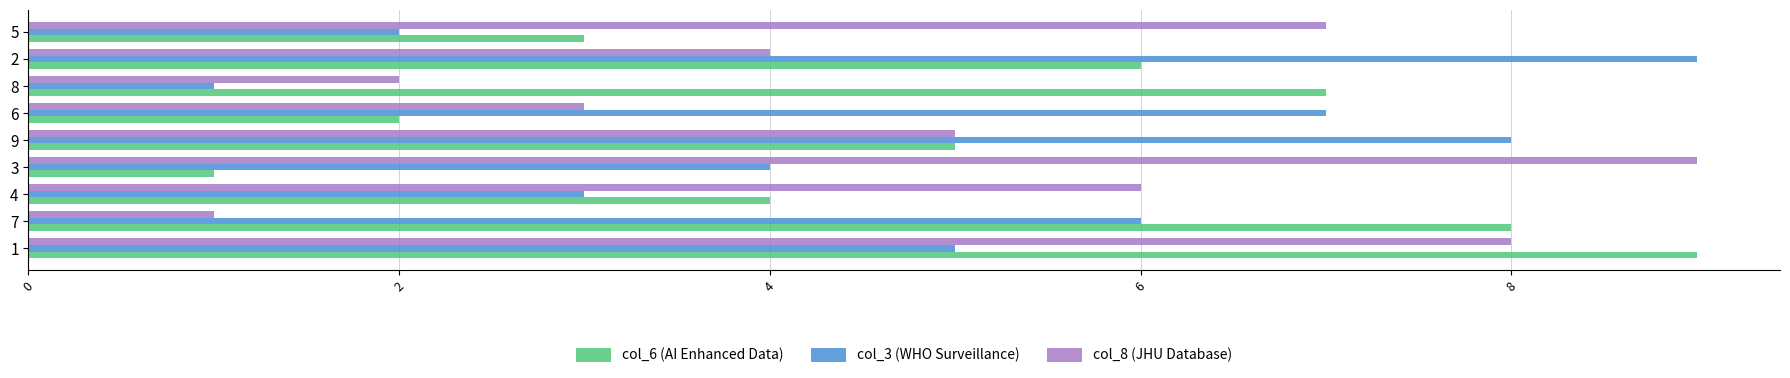

At which label does col_3 (WHO Surveillance) reach its peak?

2